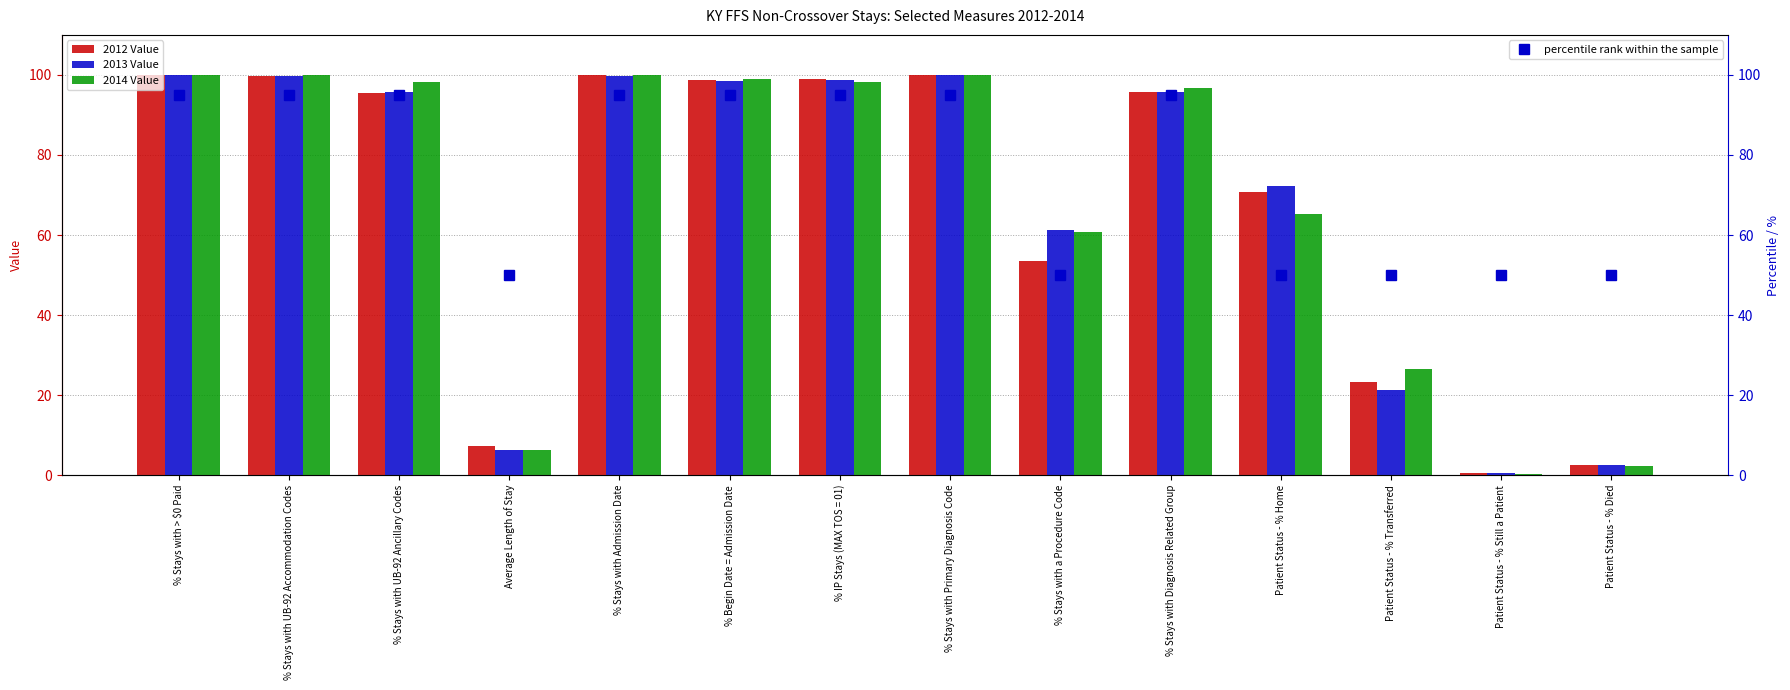

Reading left to right, what are all the values shown in this chart?

2012 Value: 100.0	99.8	95.4	7.3	99.9	98.7	99.0	100.0	53.5	95.7	70.8	23.2	0.6	2.5
2013 Value: 100.0	99.8	95.8	6.2	99.6	98.4	98.6	100.0	61.3	95.6	72.3	21.3	0.5	2.5
2014 Value: 100.0	99.9	98.2	6.3	100.0	99.1	98.2	100.0	60.8	96.7	65.2	26.5	0.2	2.4
percentile rank within the sample: 95.0	95.0	95.0	50.0	95.0	95.0	95.0	95.0	50.0	95.0	50.0	50.0	50.0	50.0